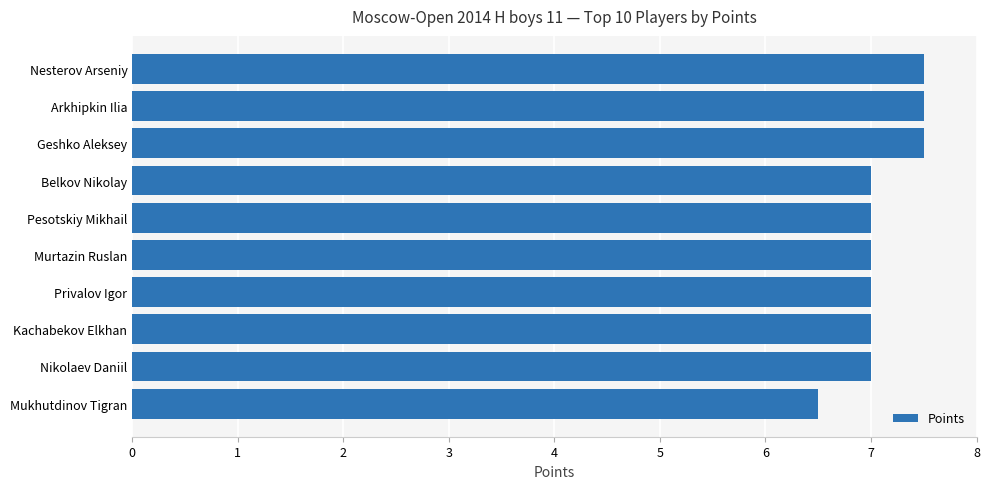

What position from the top is Geshko Aleksey?

3